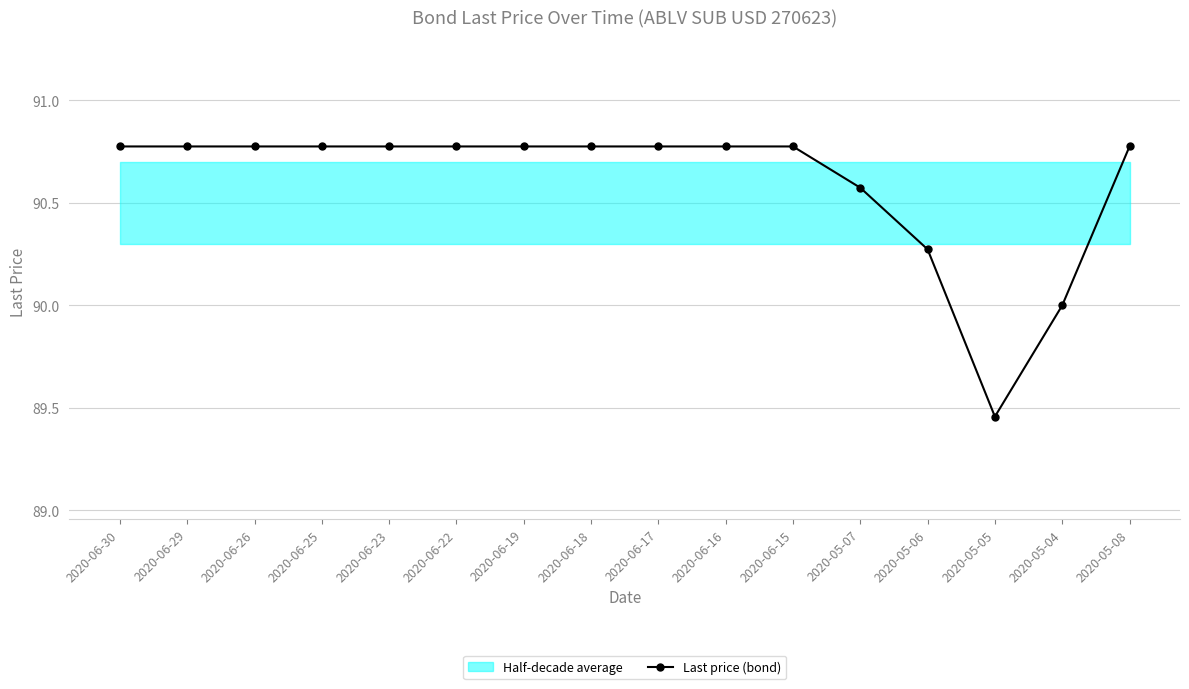

Where is the first local minimum?

2020-05-05